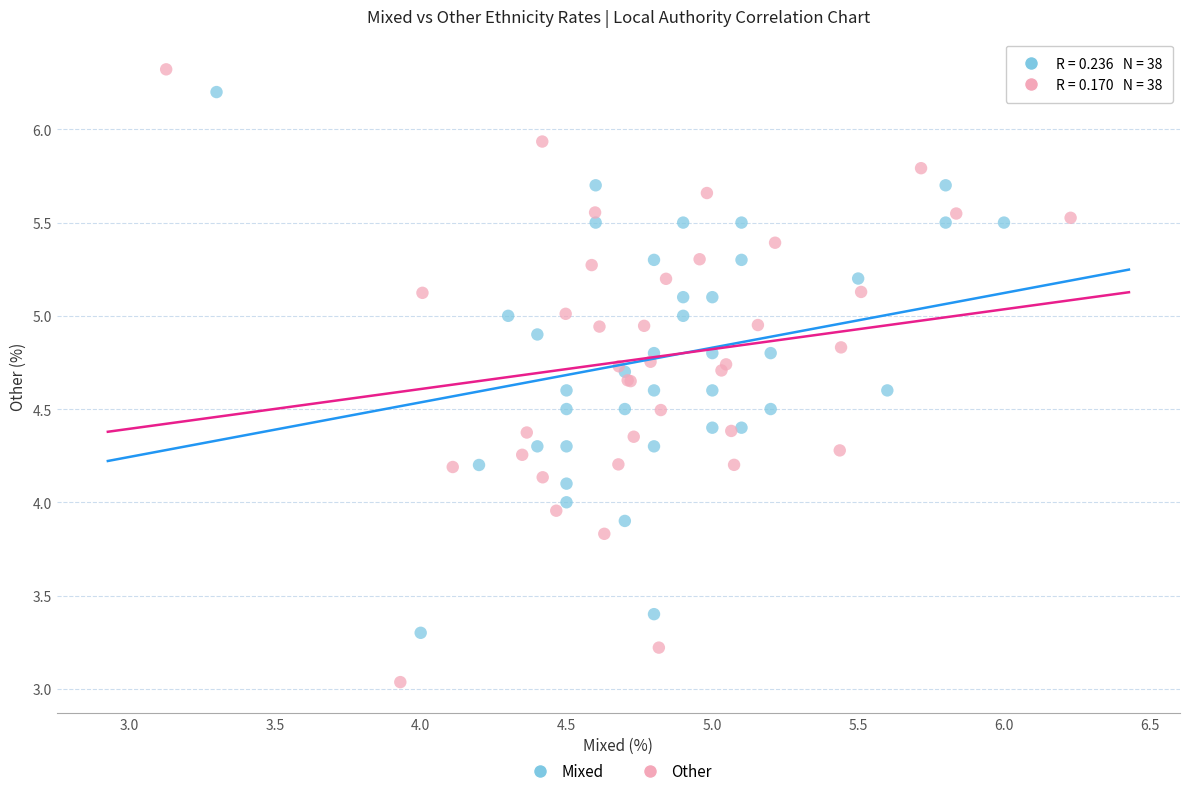

Which series contains the lowest Y value?

Other